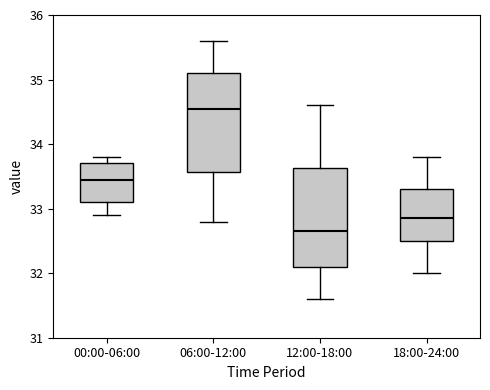

Which box's median line is the lowest?

12:00-18:00